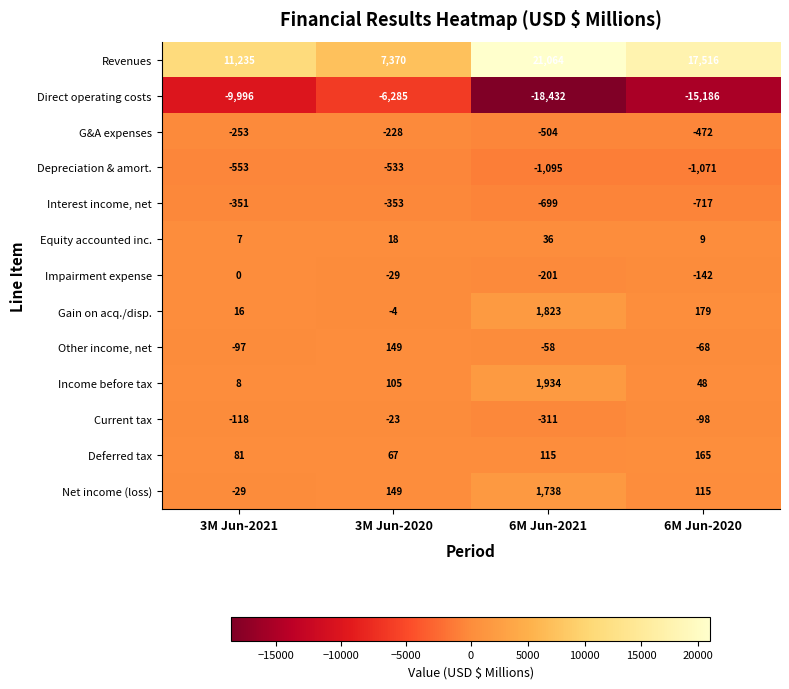

Count the number of categories in the chart.

4